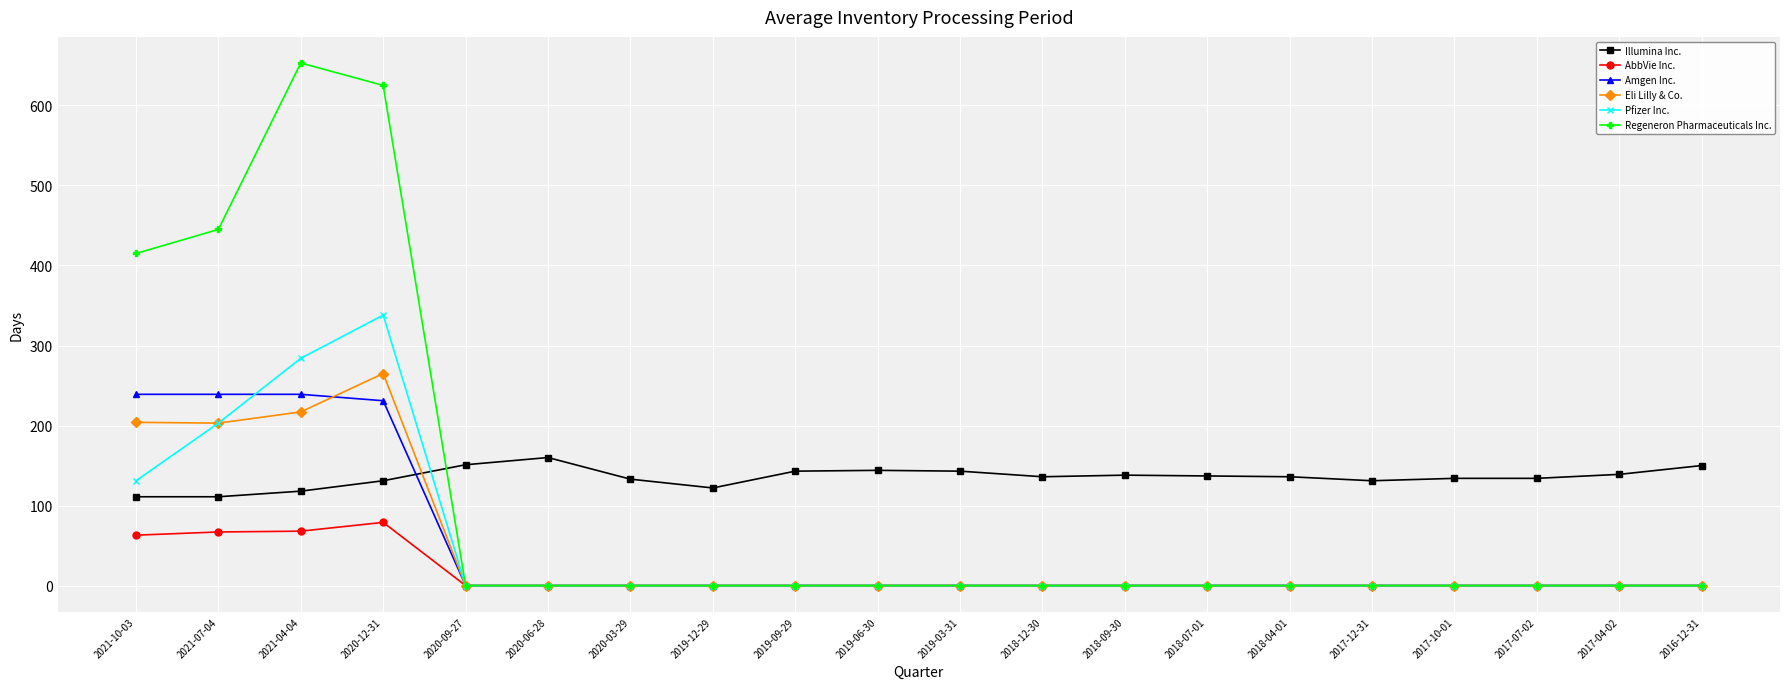

The Regeneron Pharmaceuticals Inc. series shows -269 at 2017-12-31. True or false?

False